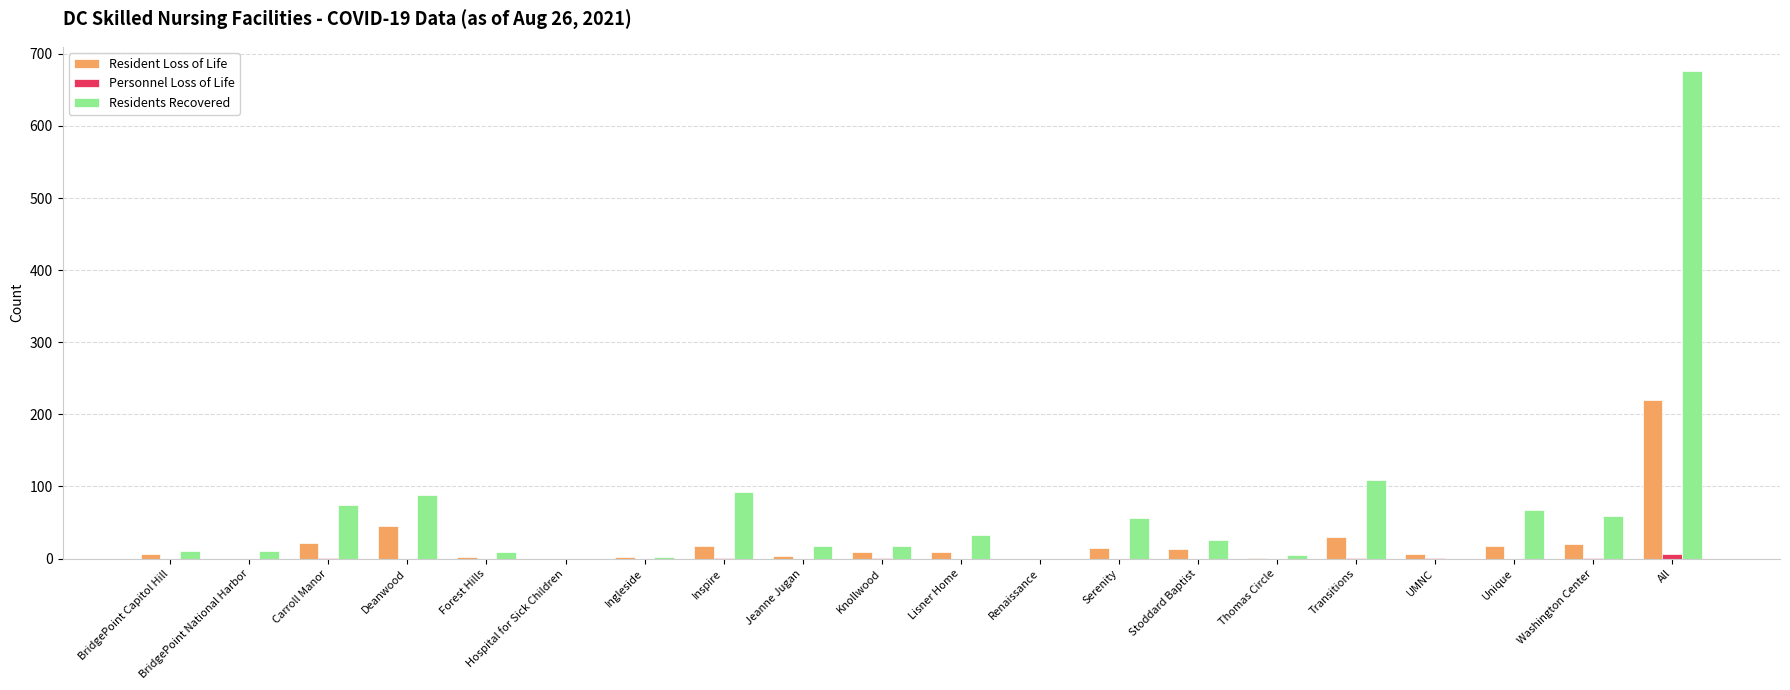

How many series are shown in this chart?

3